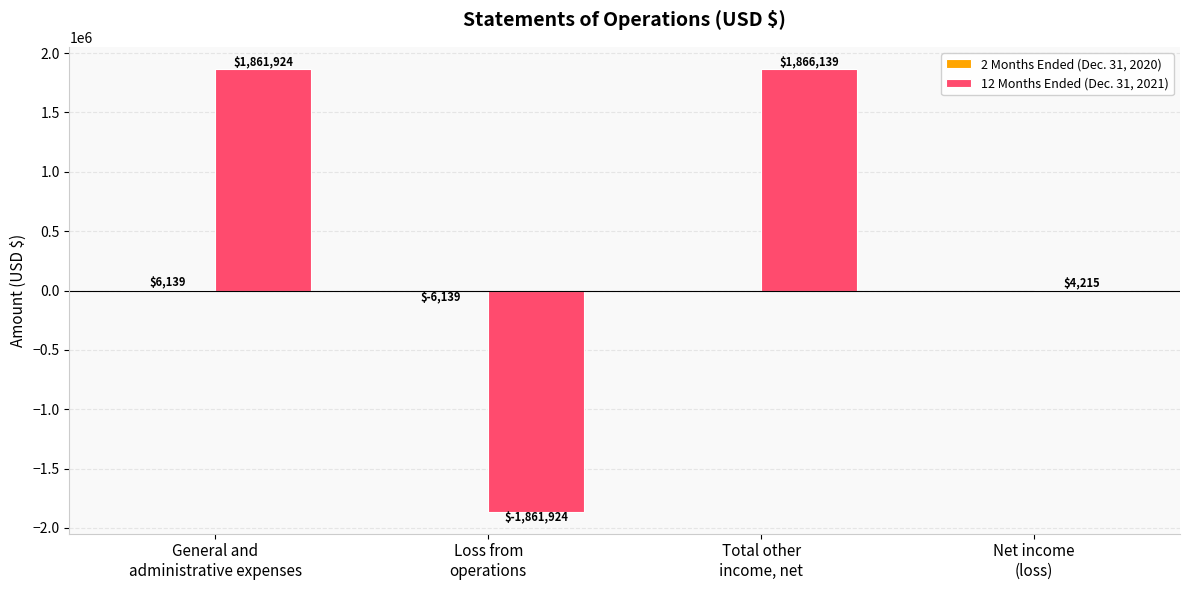

What is the greatest value displayed?

1866139